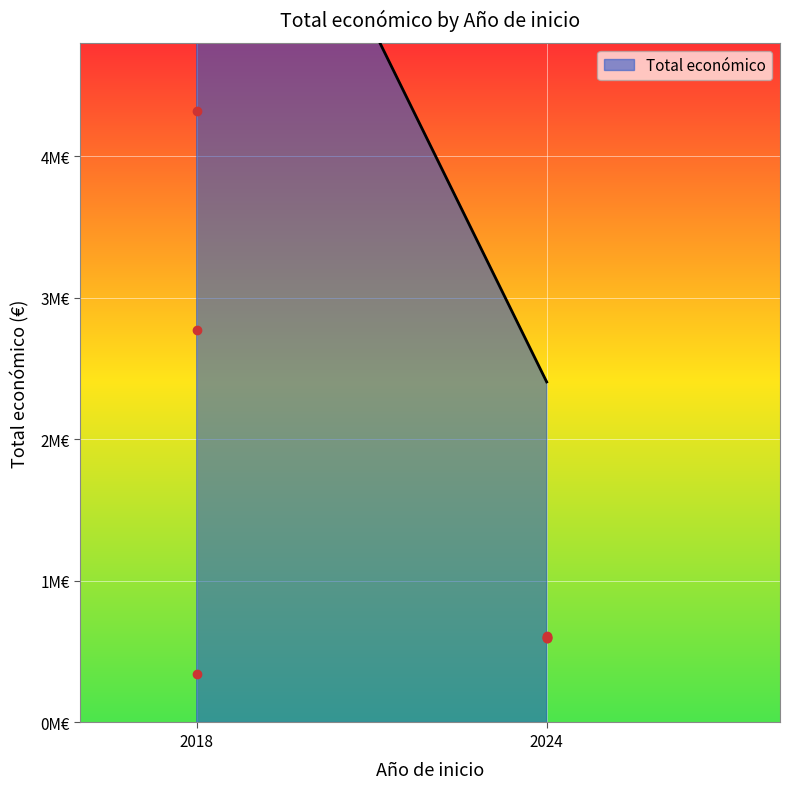

What is the ratio of the value at 2024 to the value at 2024?

1.0